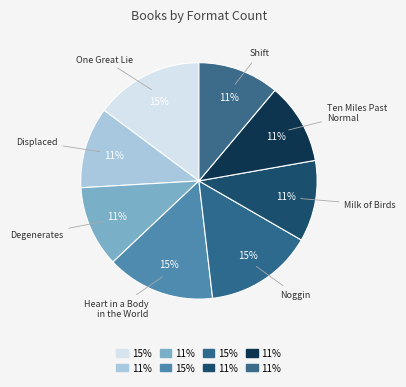

How many slices are in this pie chart?

8